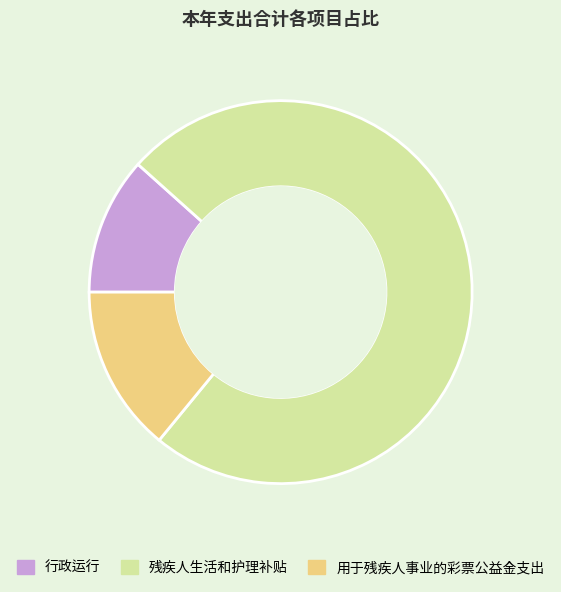

Is there a majority slice in this chart?

Yes